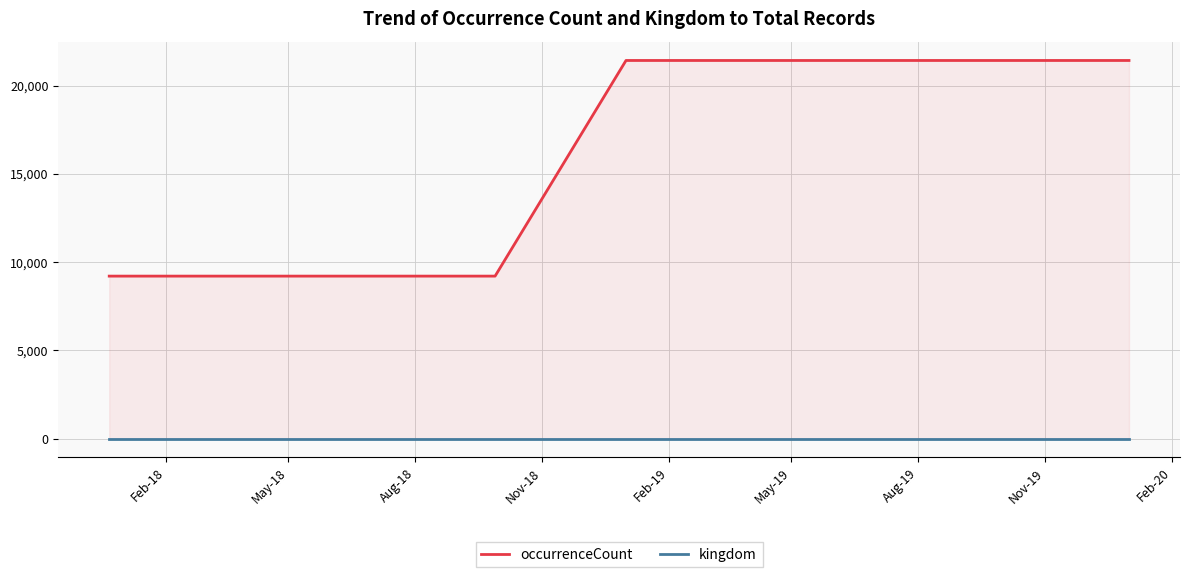

What is the sum of all occurrenceCount values?

143916